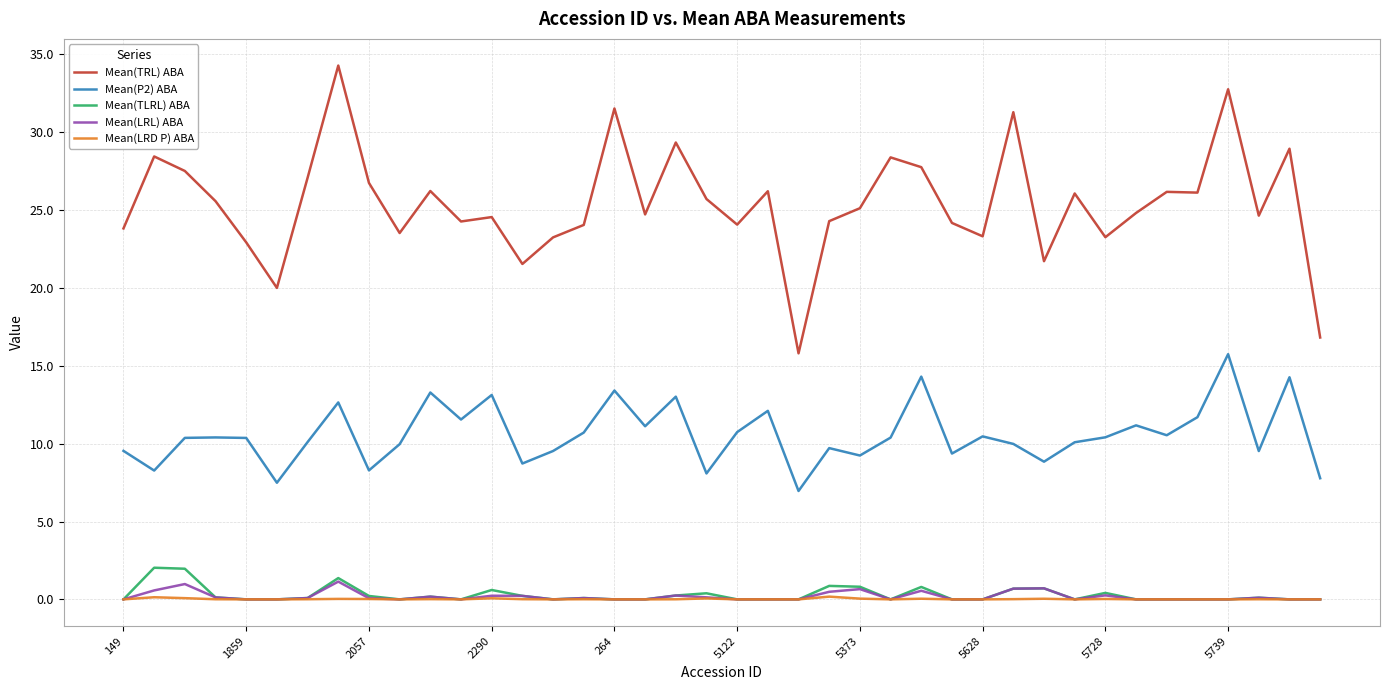

What is the greatest value displayed?

34.3